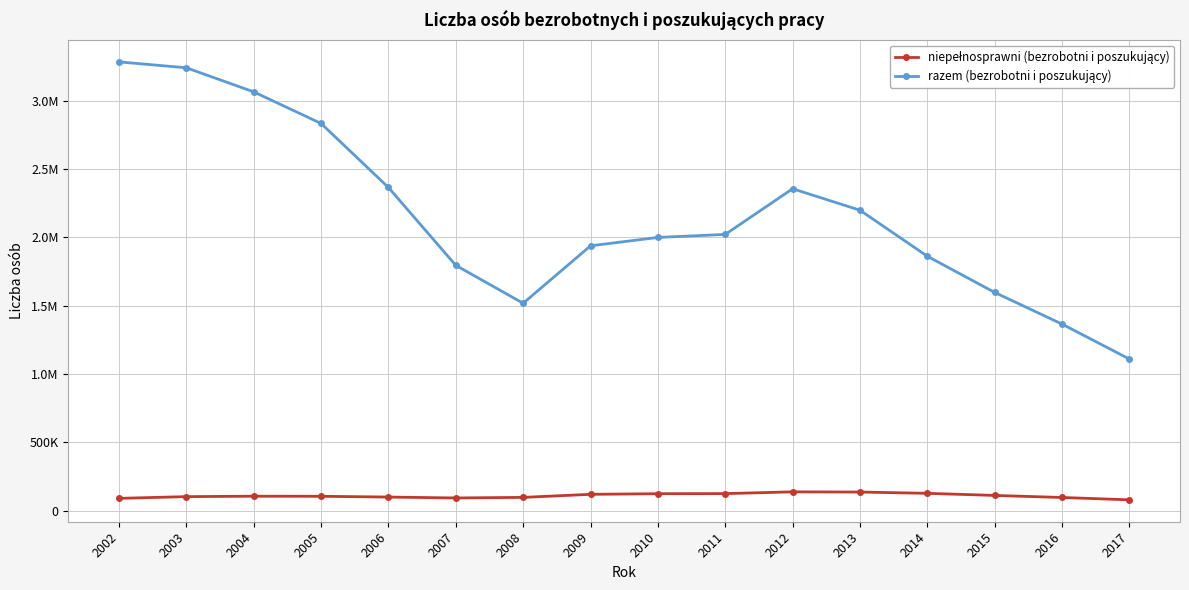

Does the chart have visible grid lines?

Yes